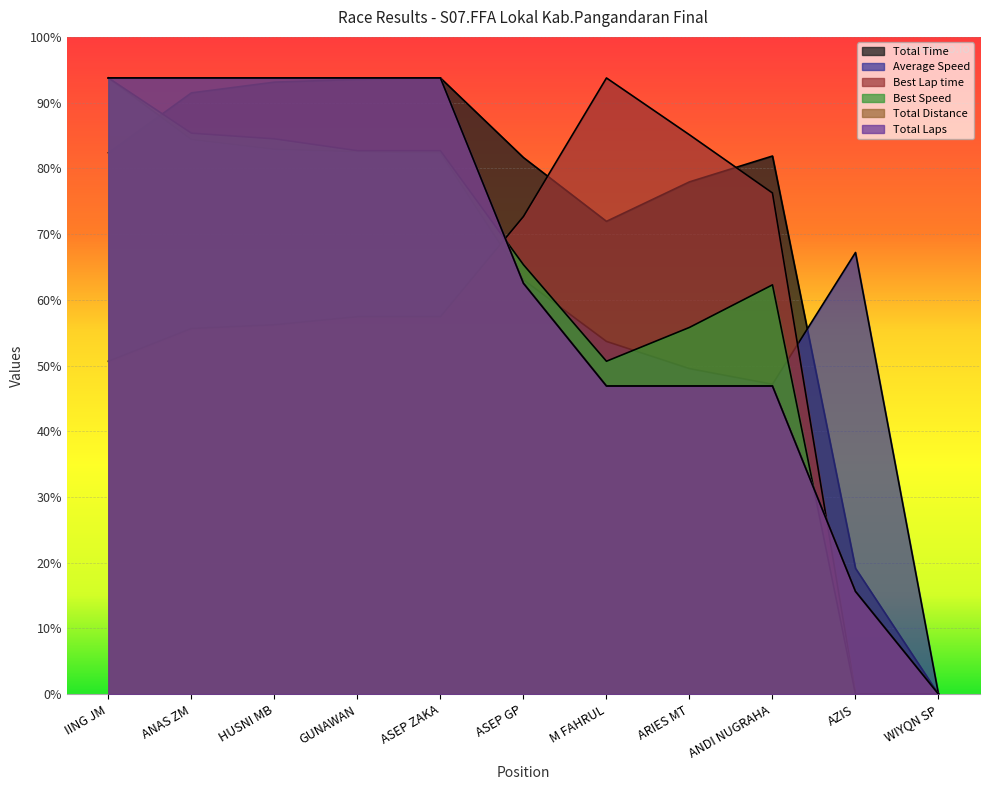

Is it true that Total Distance equals 1206.9 at HUSNI MB?

False